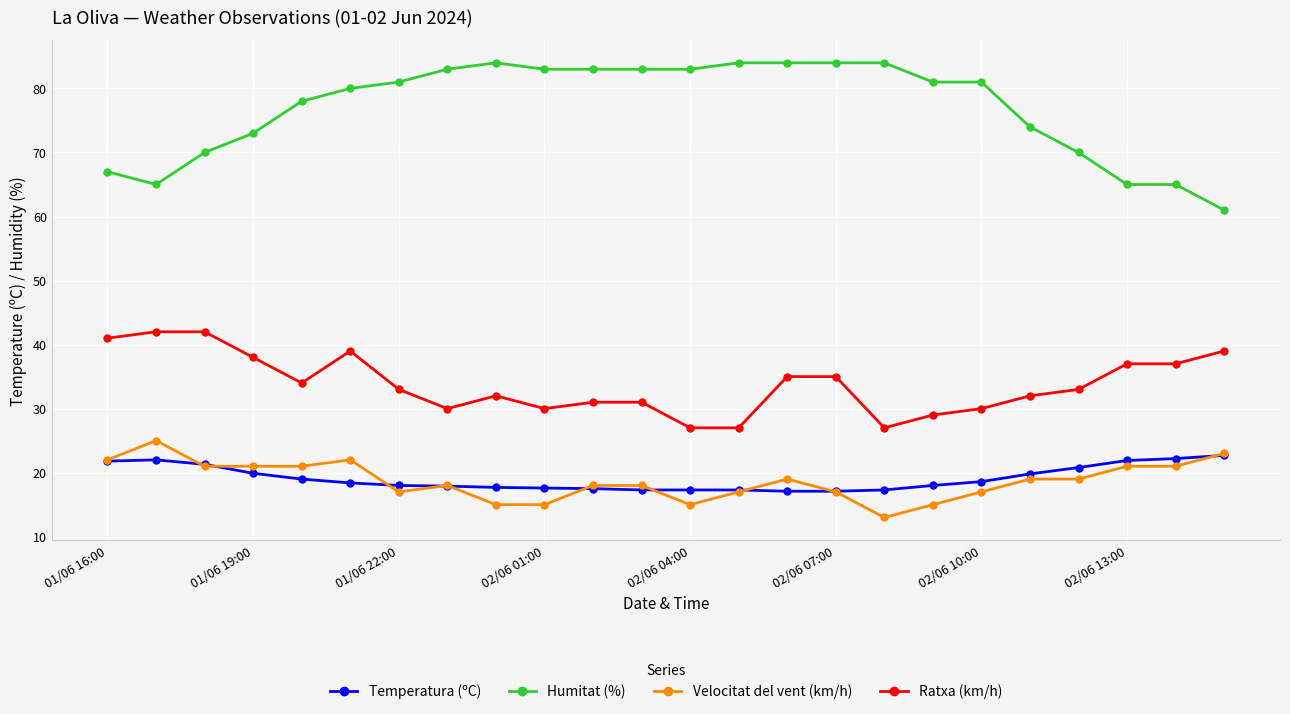

What is the smallest value displayed?

13.0